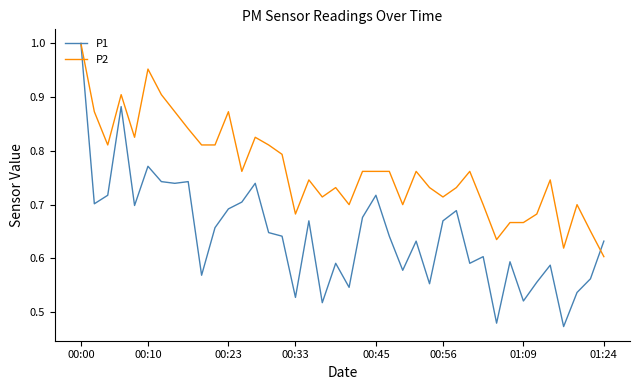

Which series has the largest range (max minus min)?

P1